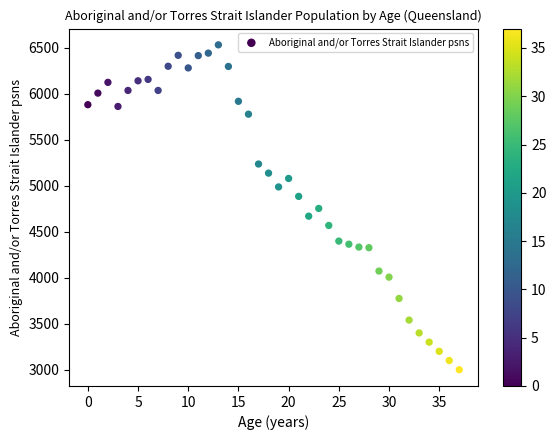

What is the range of Y values (max minus min)?

3533